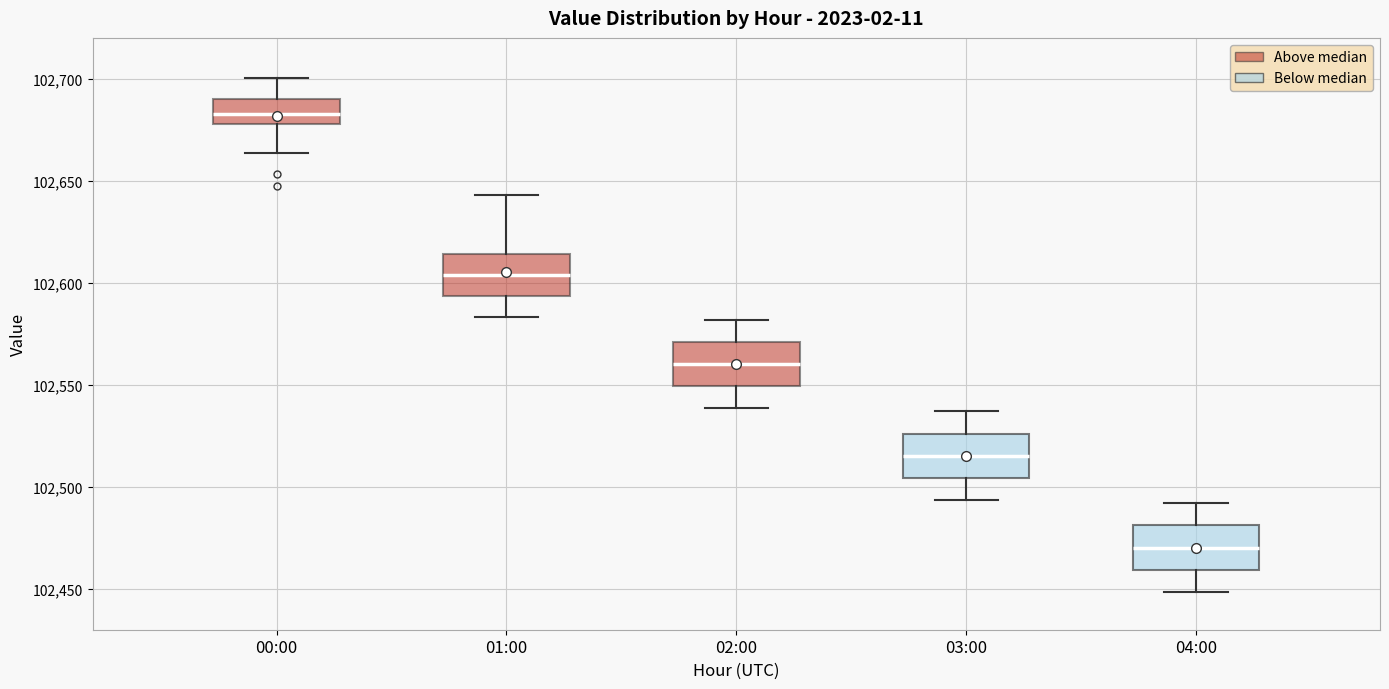

Where does the upper whisker of the box for 01:00 end on the y-axis? The values are not printed on the chart, so give them approximately, as read against the axis.

102645